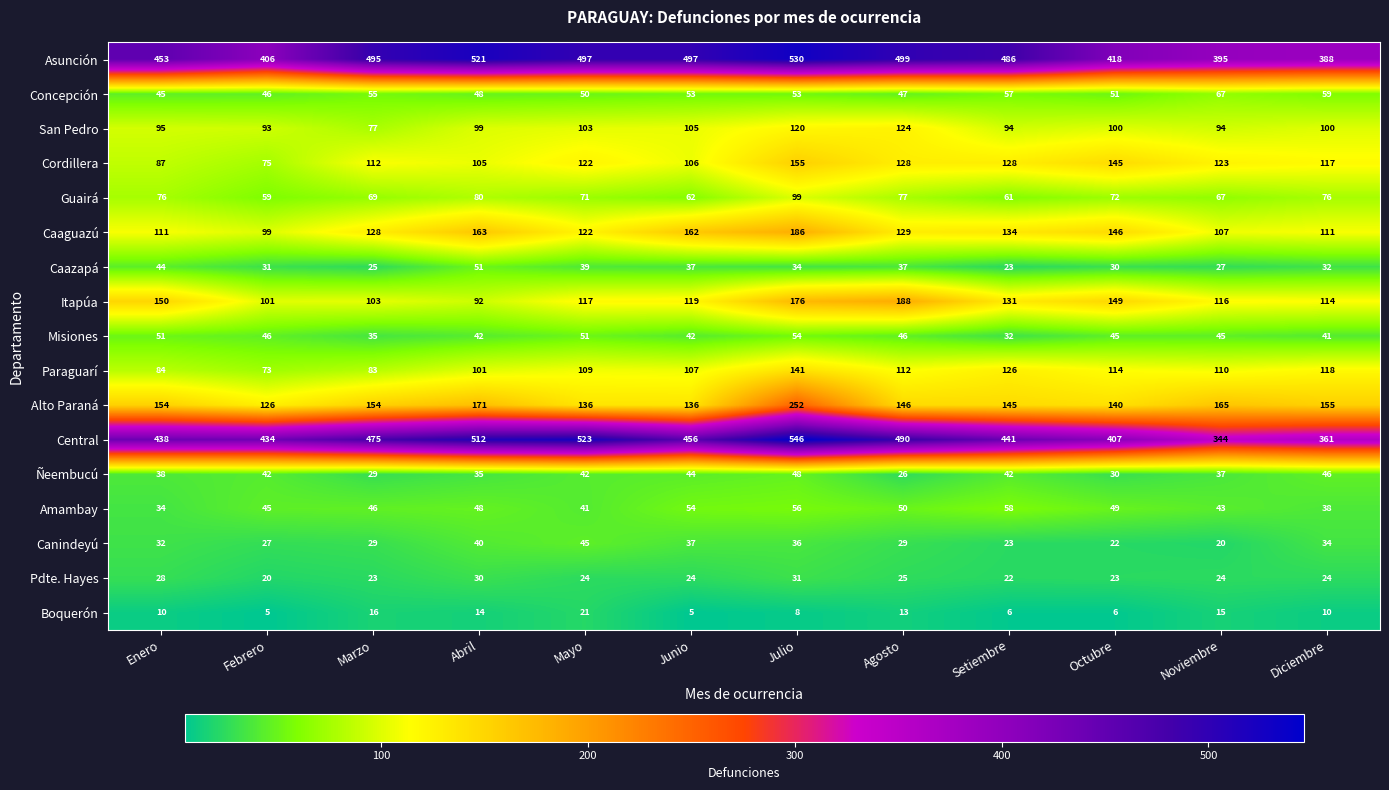

Rank the series at Julio from lowest to highest value.

Boquerón, Pdte. Hayes, Caazapá, Canindeyú, Ñeembucú, Concepción, Misiones, Amambay, Guairá, San Pedro, Paraguarí, Cordillera, Itapúa, Caaguazú, Alto Paraná, Asunción, Central